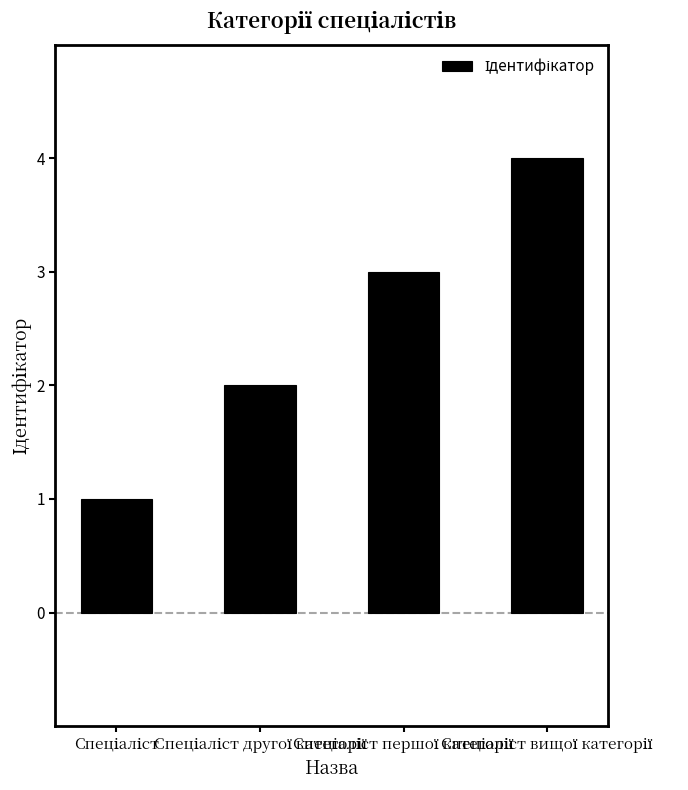

What is the difference between the second highest and minimum values?

2